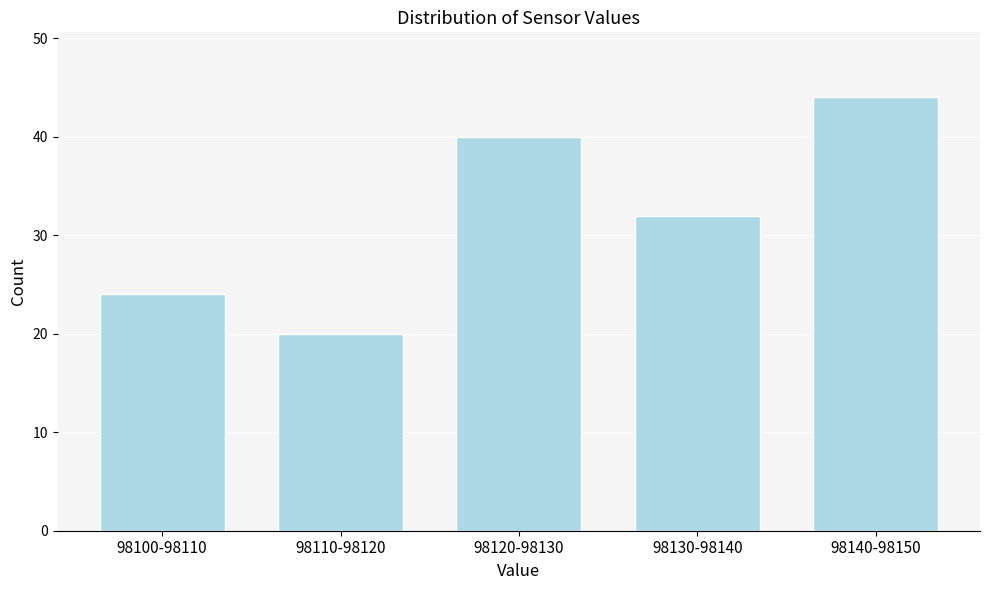

Reading left to right, transcribe all the data shown in this chart.

98100-98110=24	98110-98120=20	98120-98130=40	98130-98140=32	98140-98150=44